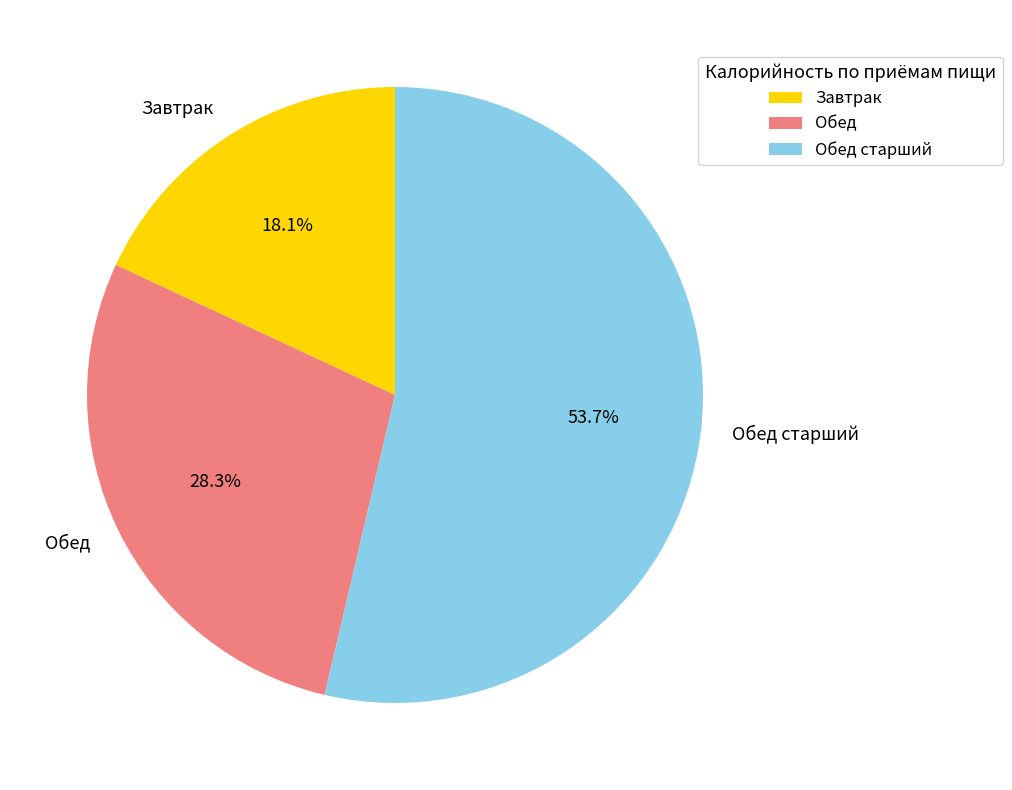

Which has a higher value, Обед старший or Завтрак?

Обед старший